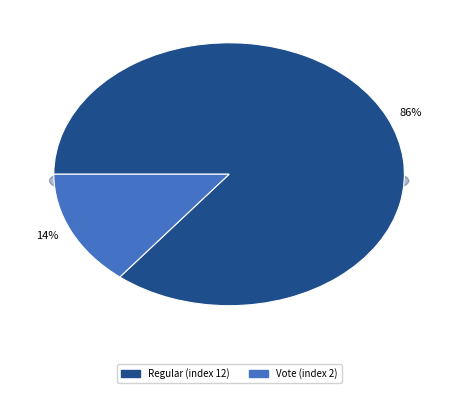

What percentage do Regular (index 12) and Vote (index 2) together represent?

100.0%